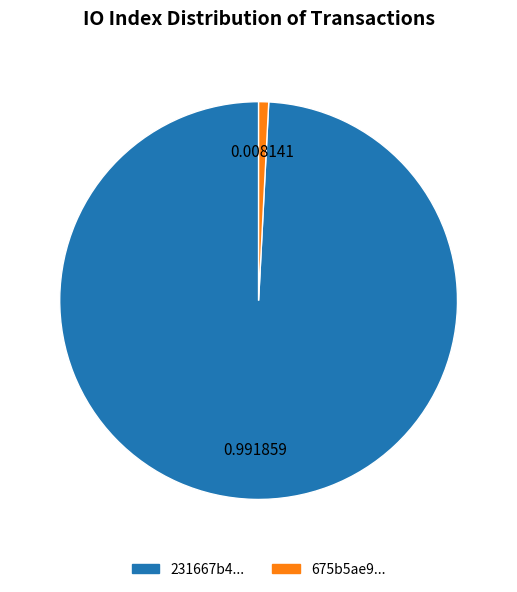

Count the number of slices in the pie.

2